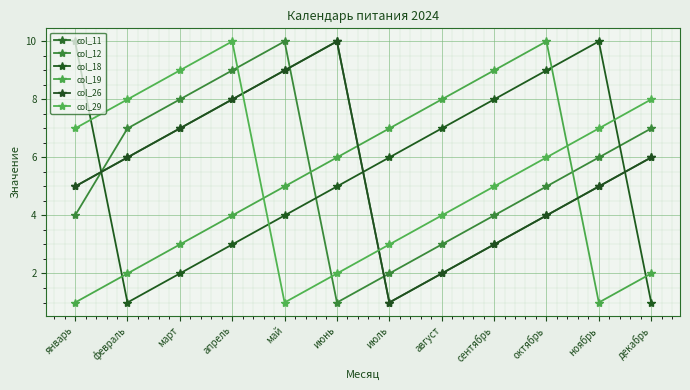

Count the number of data series in this chart.

6